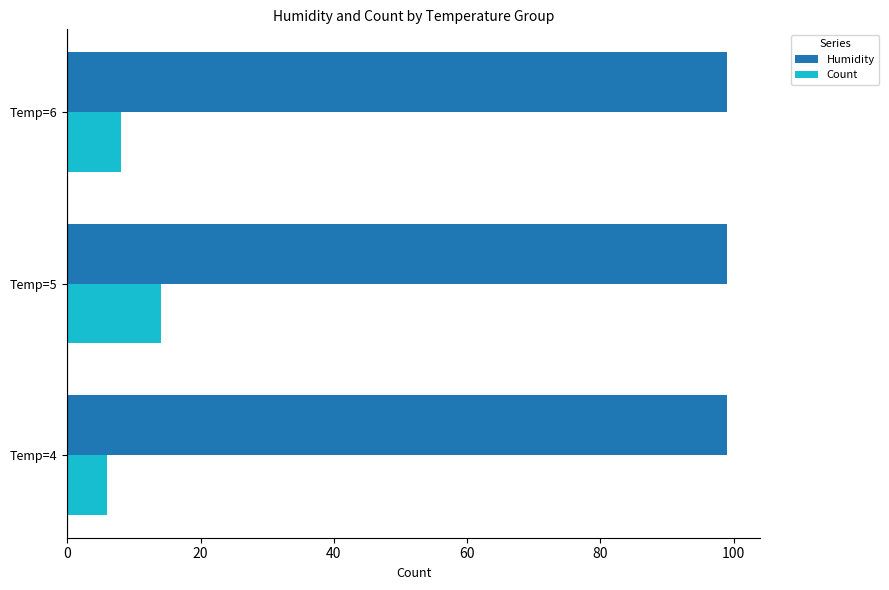

What is the average value of the Count series?

9